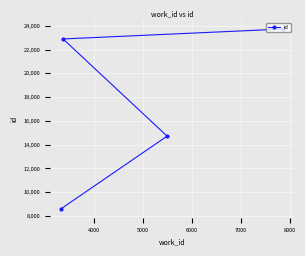

What is the smallest value displayed?

8607